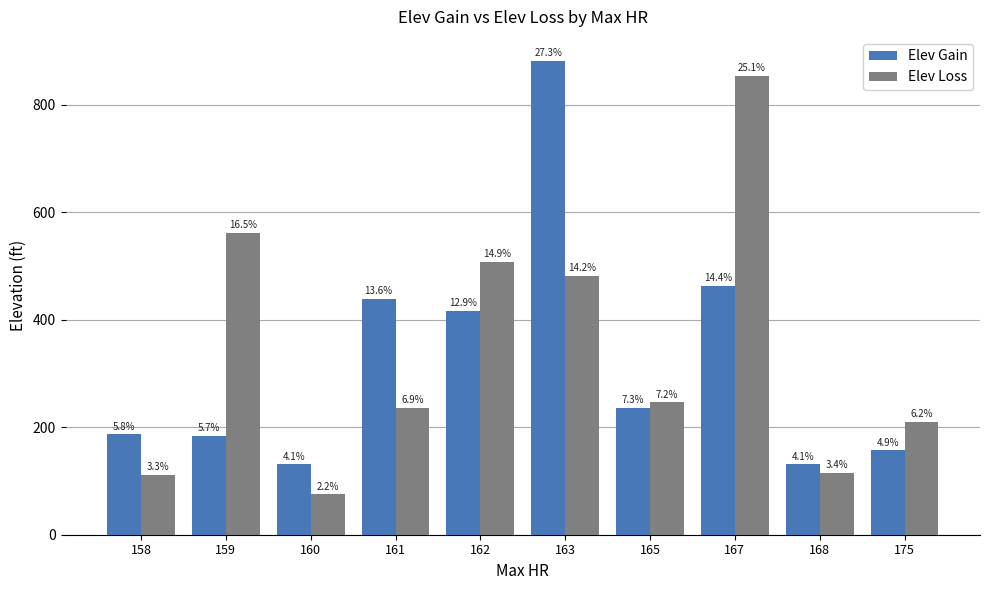

What are all the series names shown in the legend?

Elev Gain, Elev Loss